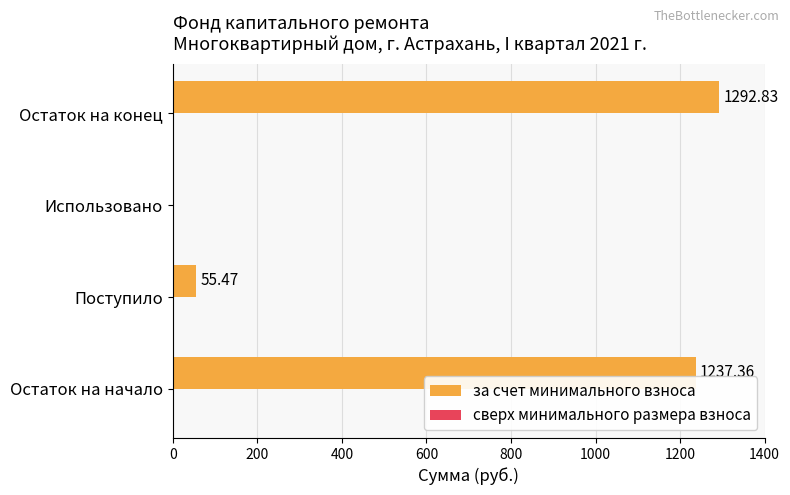

Which label corresponds to the largest value in the chart?

Остаток на конец